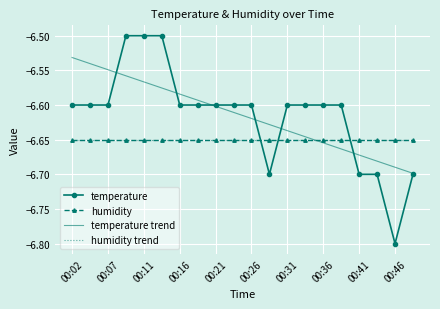

List the series in order of their peak value, highest first.

temperature, temperature trend, humidity trend, humidity